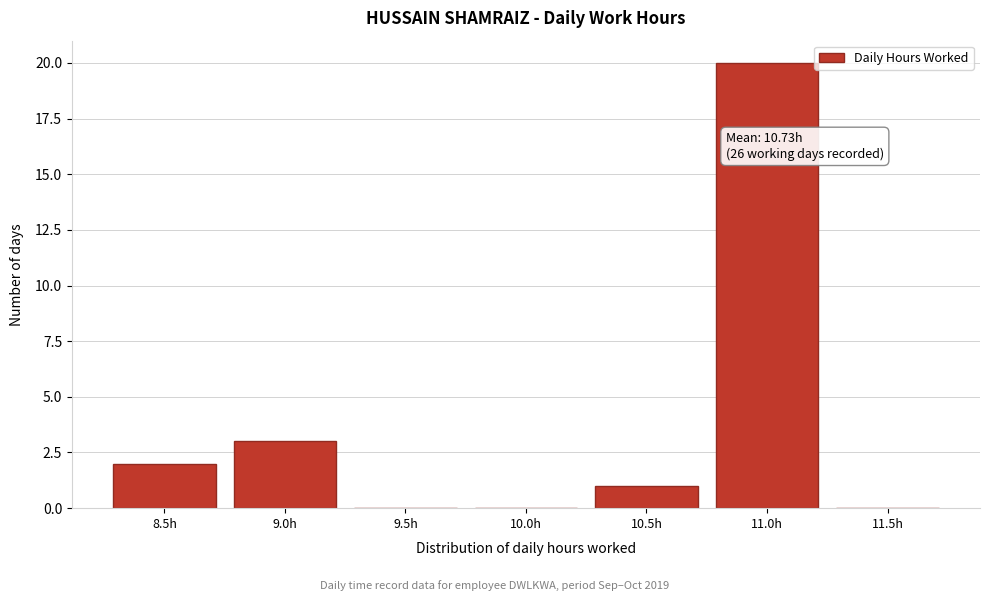

Reading left to right, what are all the values shown in this chart?

8.5h=2	9.0h=3	9.5h=0	10.0h=0	10.5h=1	11.0h=20	11.5h=0